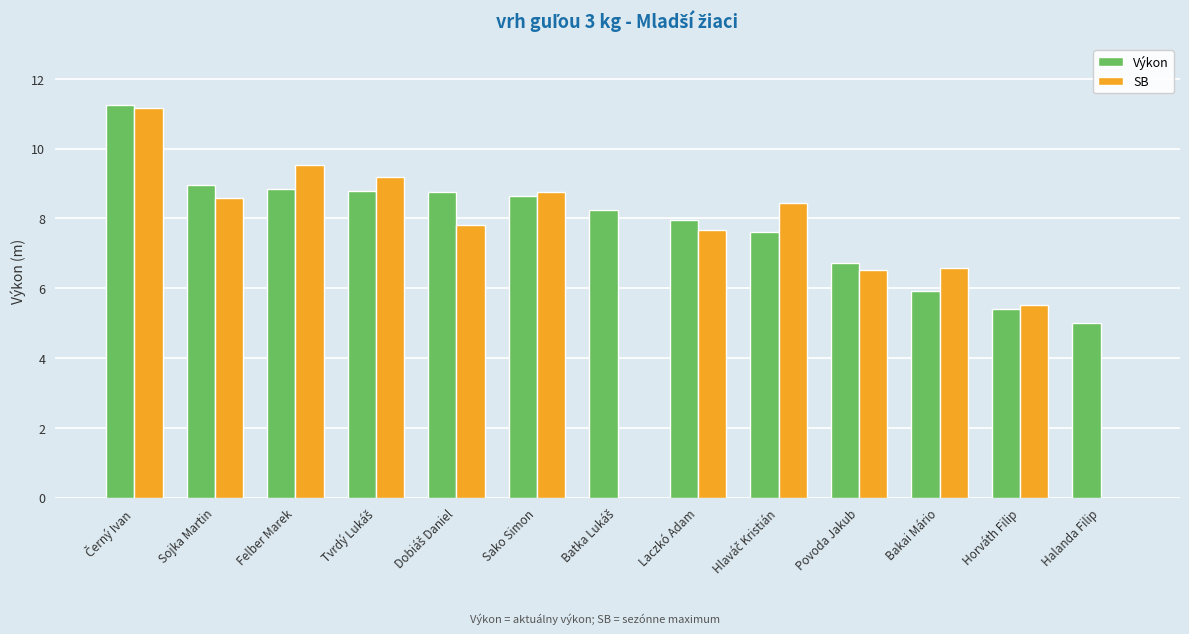

What is the maximum value for SB?

11.2